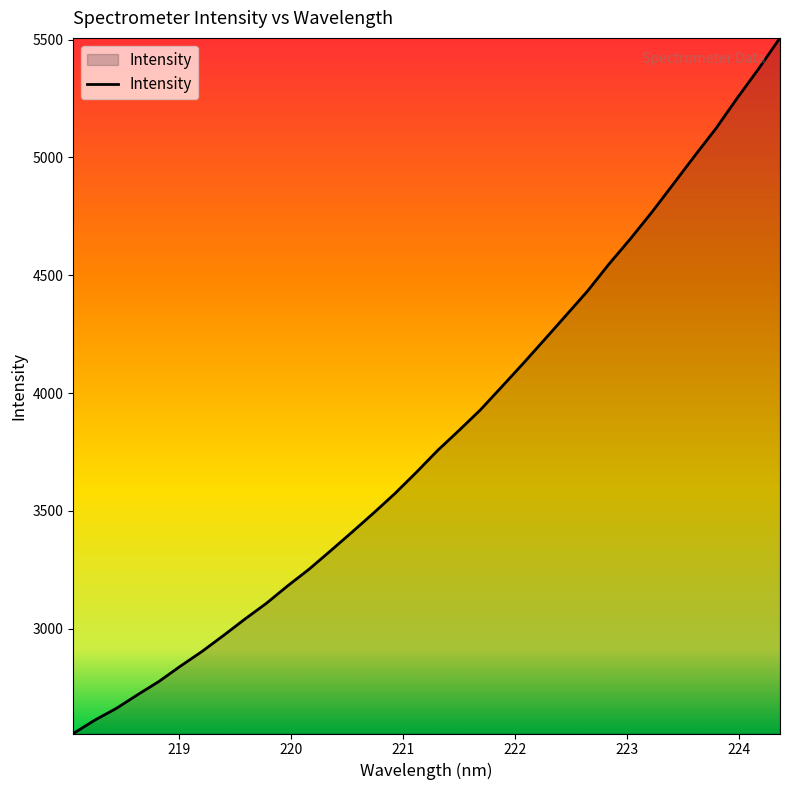

What is the maximum value shown in the chart?

5507.7